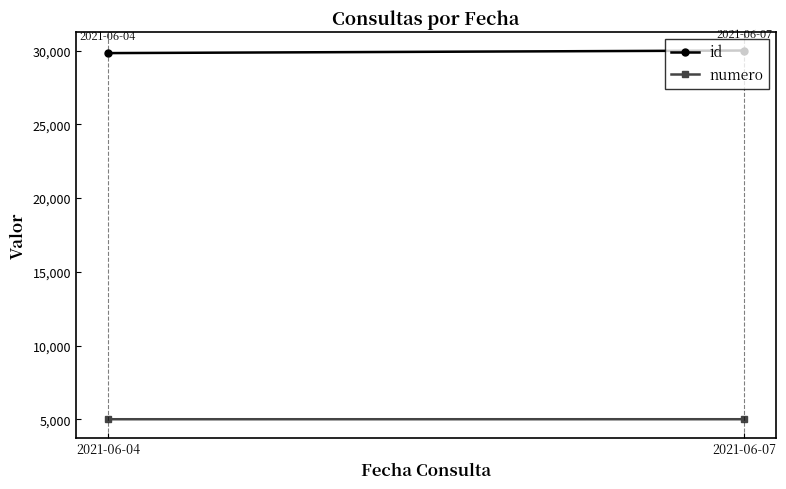

What is the value of the numero point at the 2nd from the left?

5002